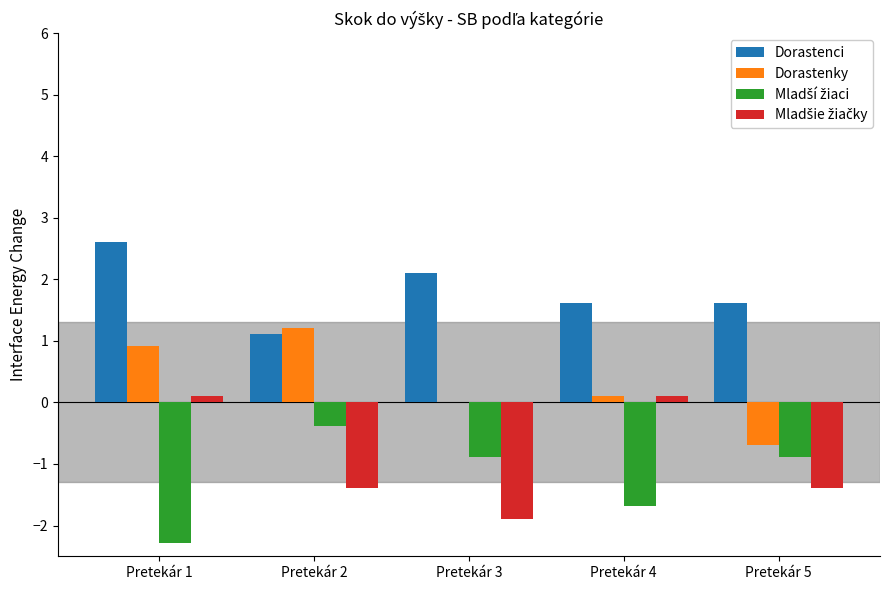

True or false: Dorastenci has a value of 1.1 at Pretekár 2.

True